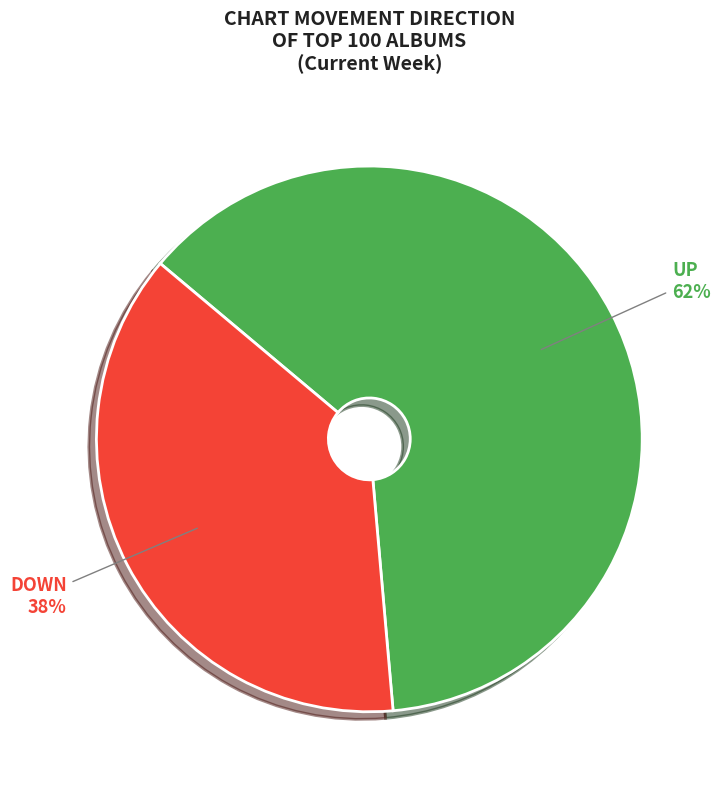

Does any single category account for the majority?

Yes